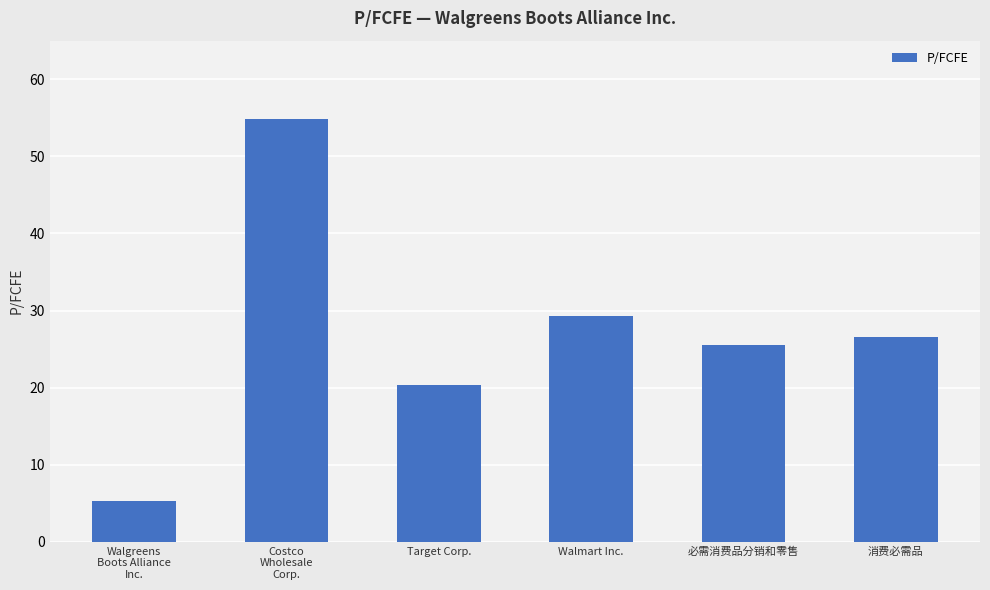

What is the label of the 5th bar from the left?

必需消费品分销和零售